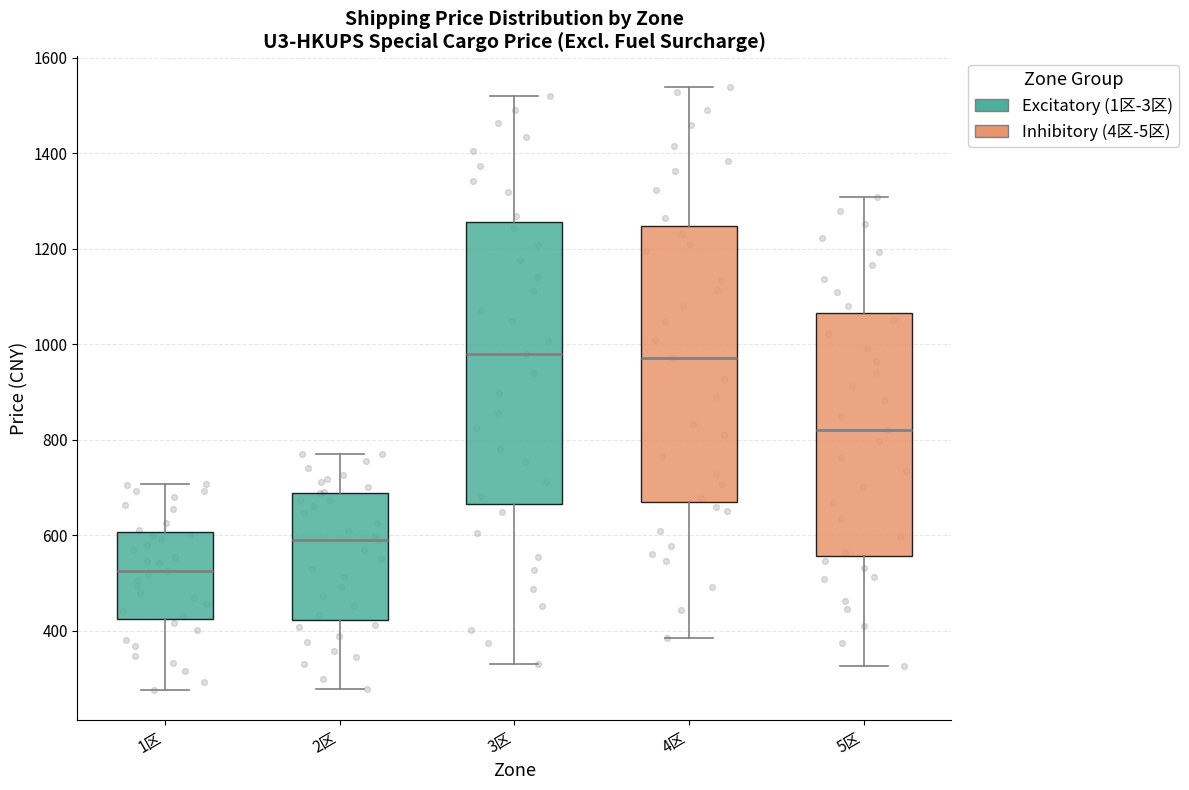

Where does the median line of the box for 5区 sit on the y-axis? The values are not printed on the chart, so give them approximately, as read against the axis.

820